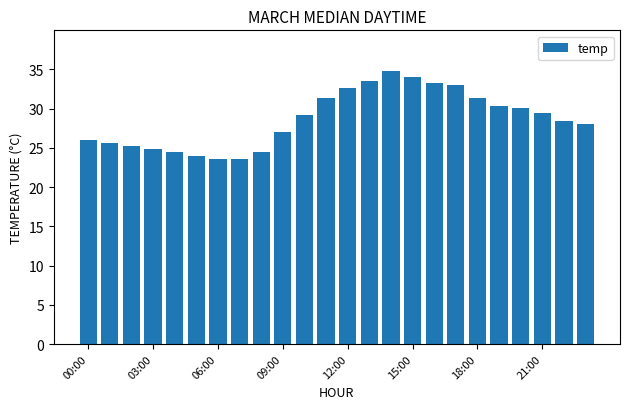

What is the value of the 12th bar from the left?

31.4